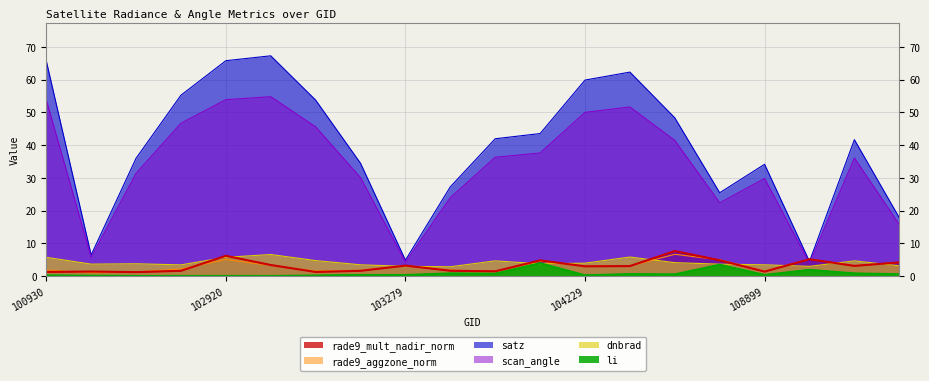

Does the chart display data point markers on the line(s)?

No